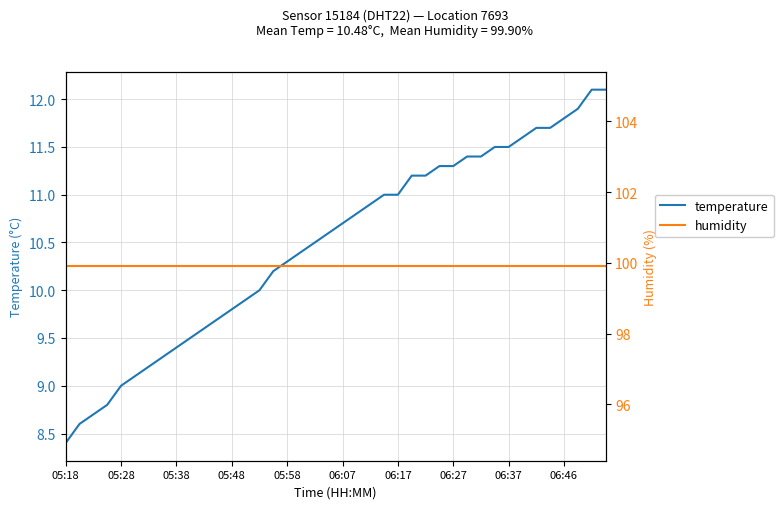

Which series has the largest total across all categories?

humidity